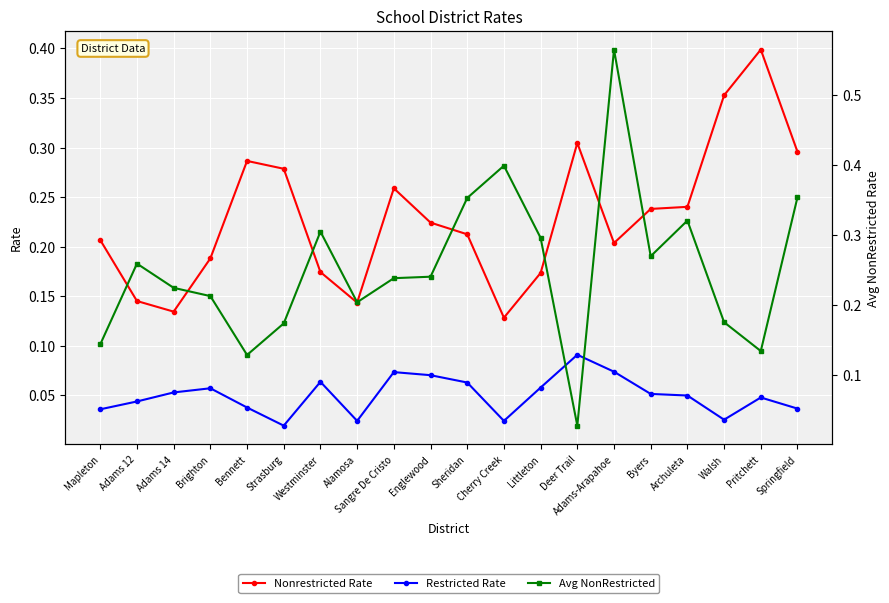

Where is the first local maximum for Nonrestricted Rate?

Bennett